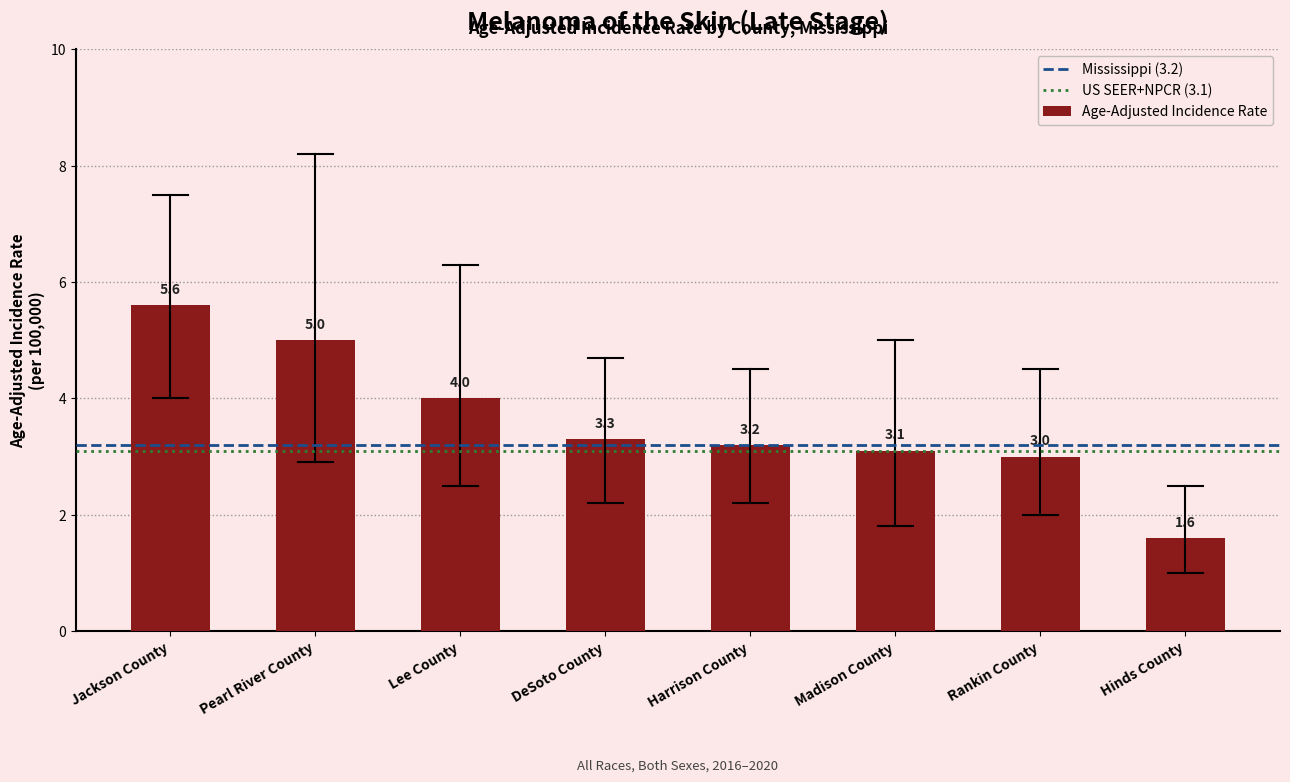

List the labels in order of value, largest first.

Jackson County, Pearl River County, Lee County, DeSoto County, Harrison County, Madison County, Rankin County, Hinds County